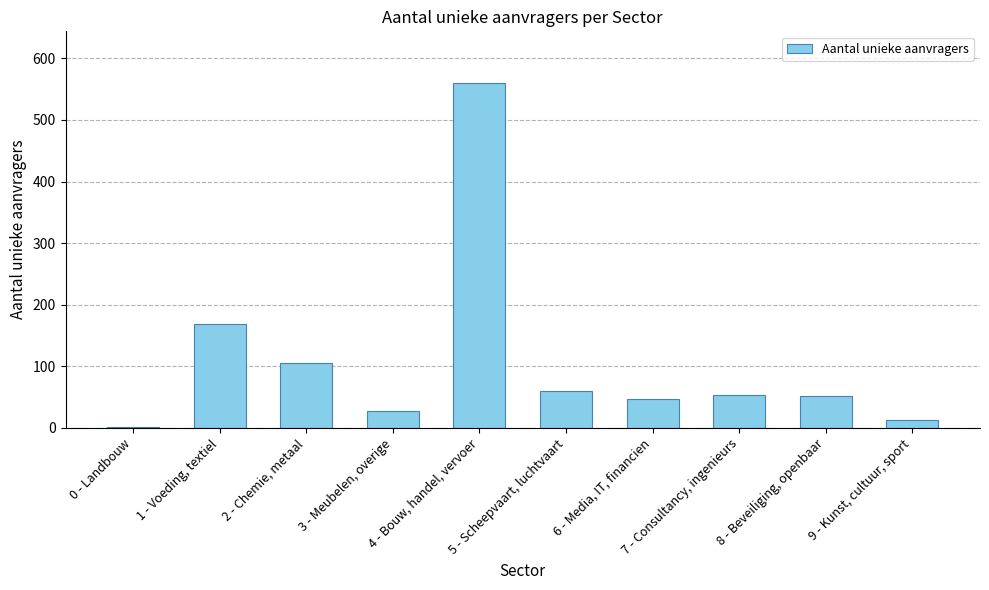

What is the difference between the values at 4 - Bouw, handel, vervoer and 3 - Meubelen, overige?

532